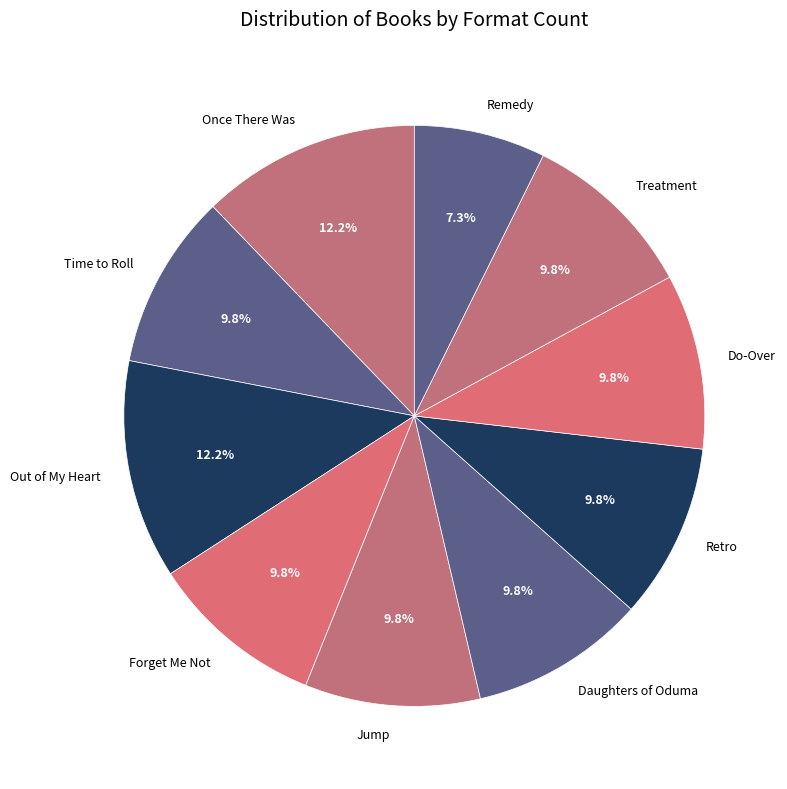

To the nearest percent, what percentage of the pie is Time to Roll?

10%